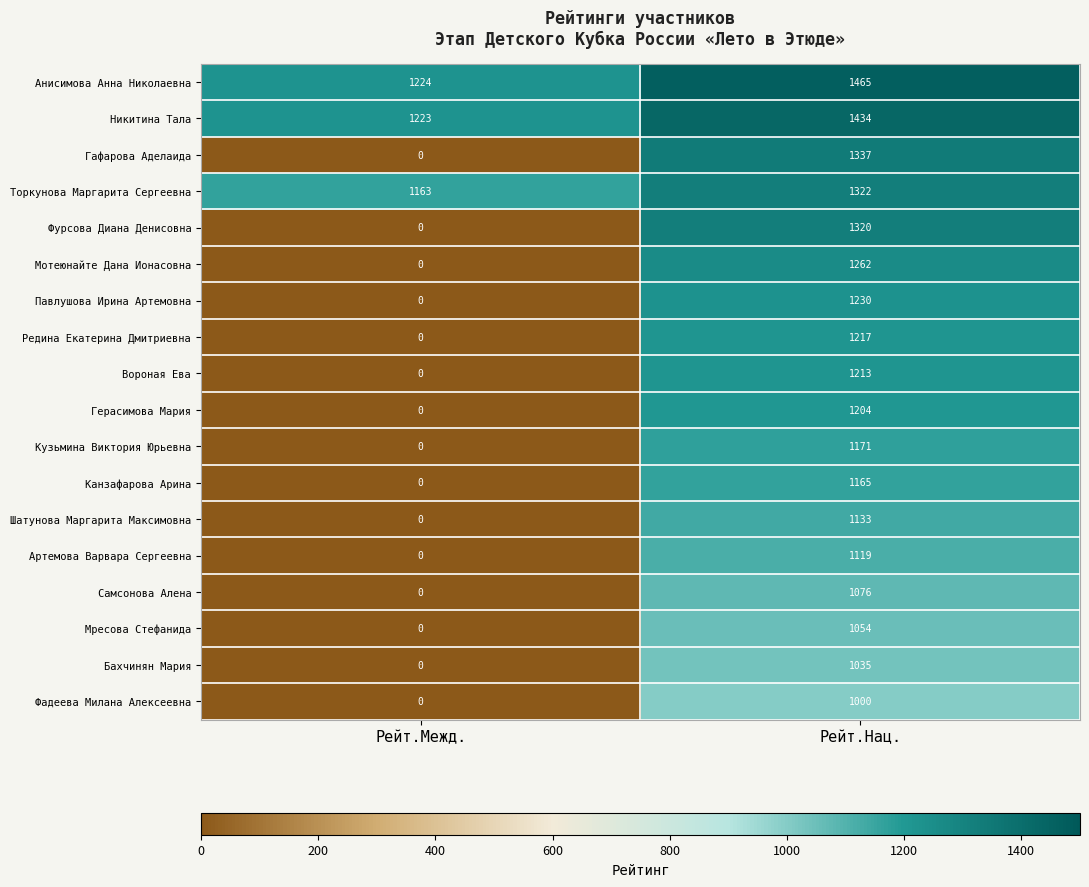

Which series has the largest range (max minus min)?

Гафарова Аделаида